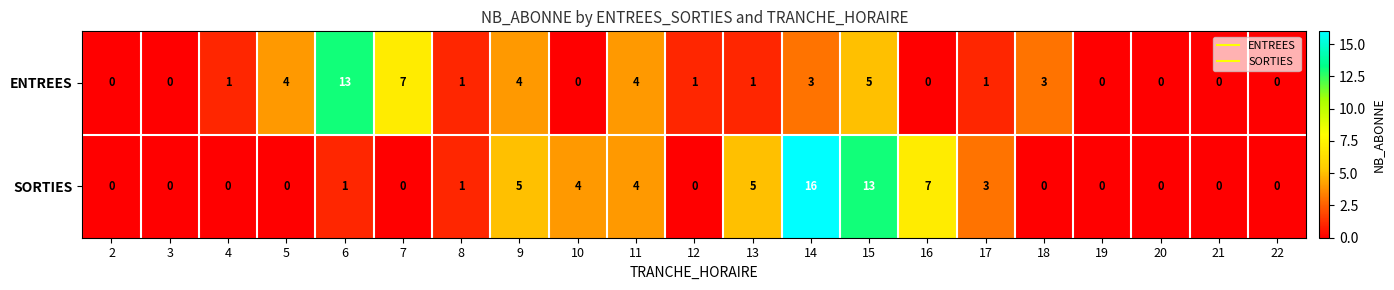

Which series has the largest range (max minus min)?

SORTIES